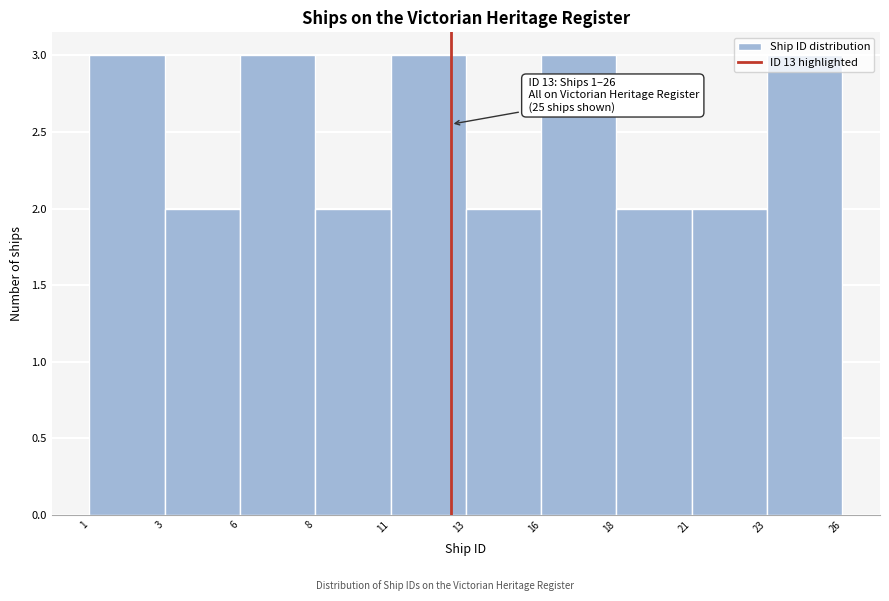

Is it true that the value at 23 is 4?

False